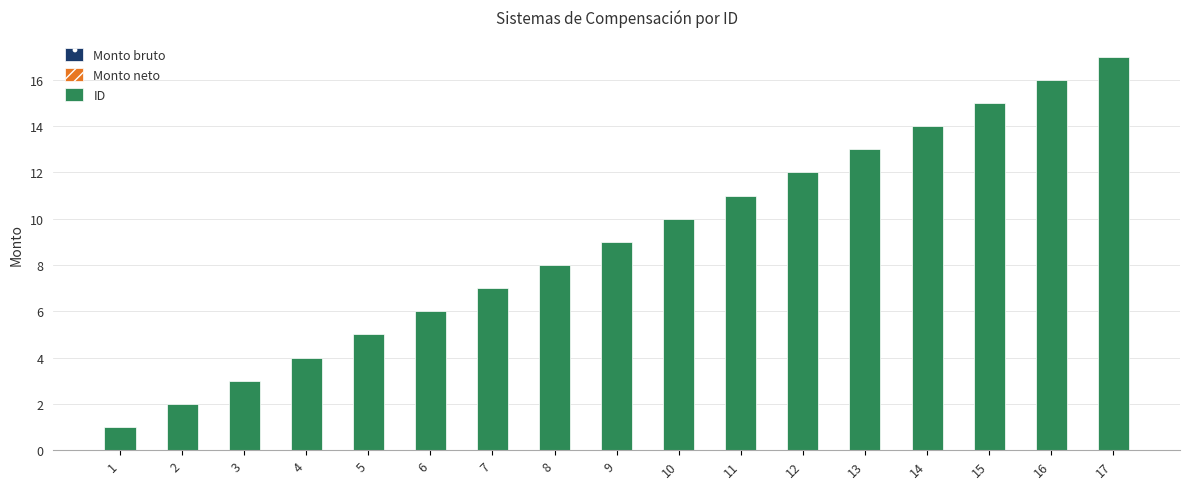

The chart shows a value of 4 at 3. True or false?

False